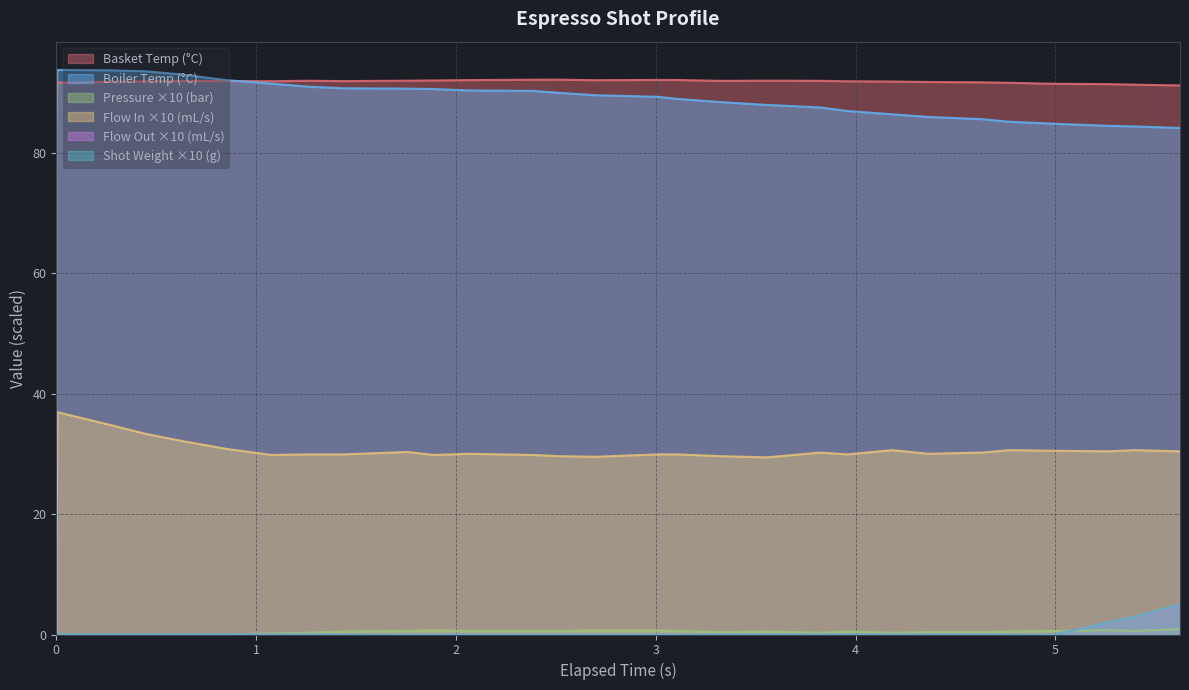

What is the difference between the maximum and second lowest values in the water_temperature_in series?

9.4